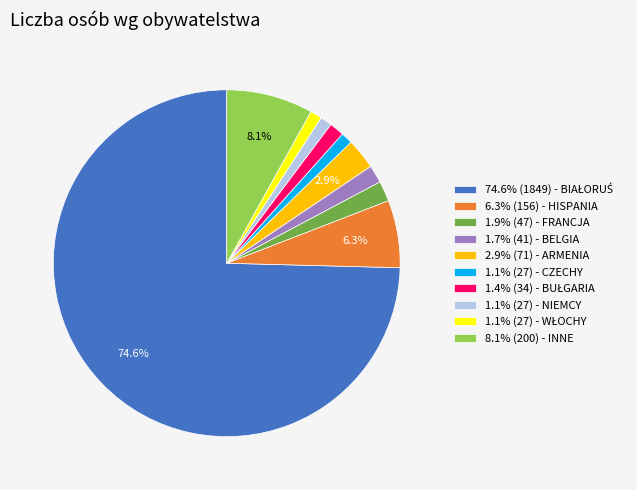

What percentage is NOT represented by 2.9% (71) - ARMENIA?

97.1%